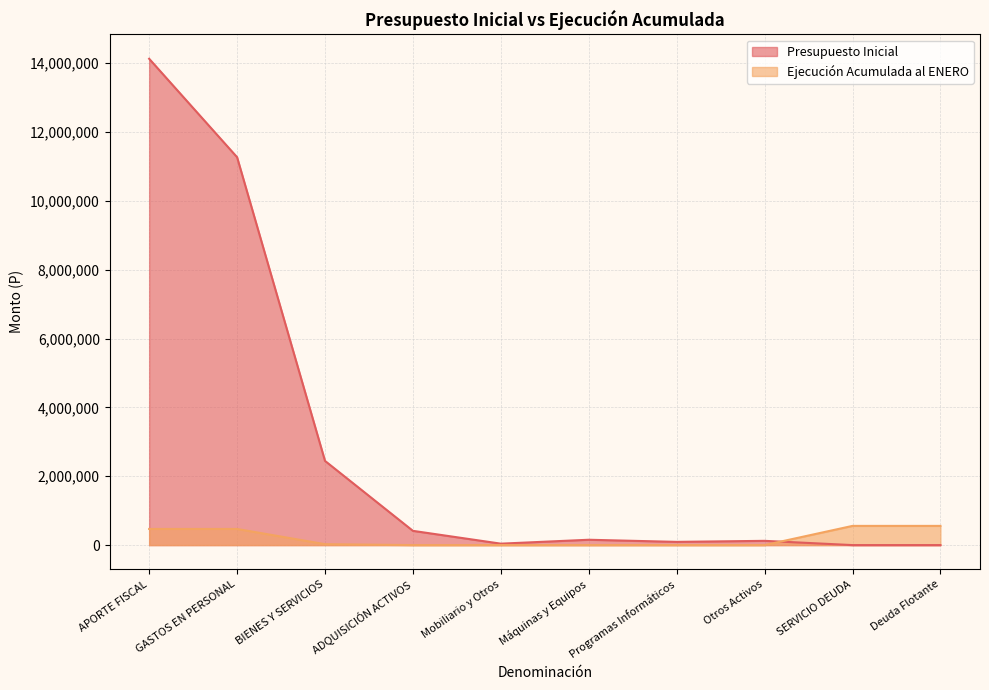

How many times do Ejecución Acumulada al ENERO and Presupuesto Inicial cross each other?

1